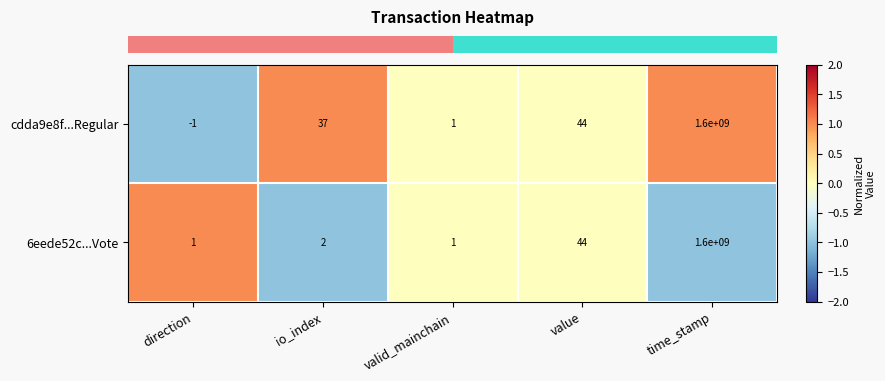

At which label is cdda9e8f...Regular closest to 799999999?

value